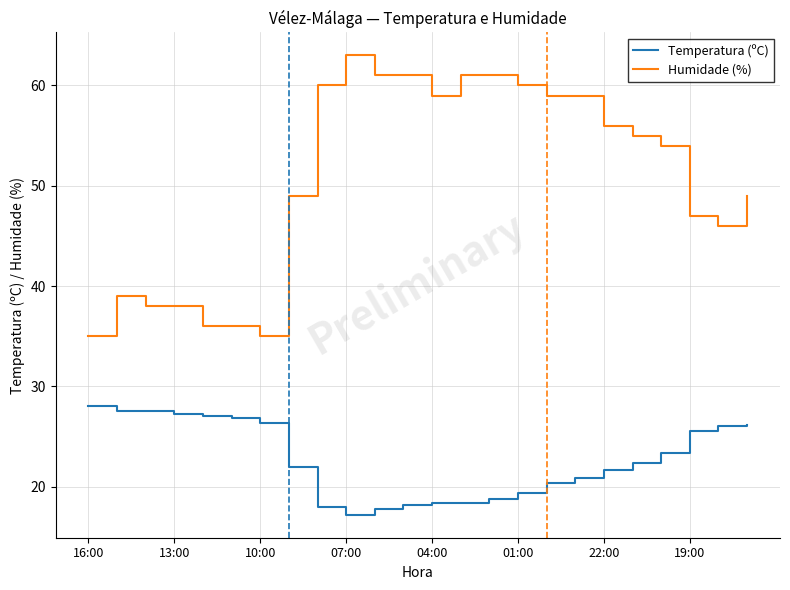

What is the difference between the second highest and minimum values in the Temperatura (ºC) series?

10.3